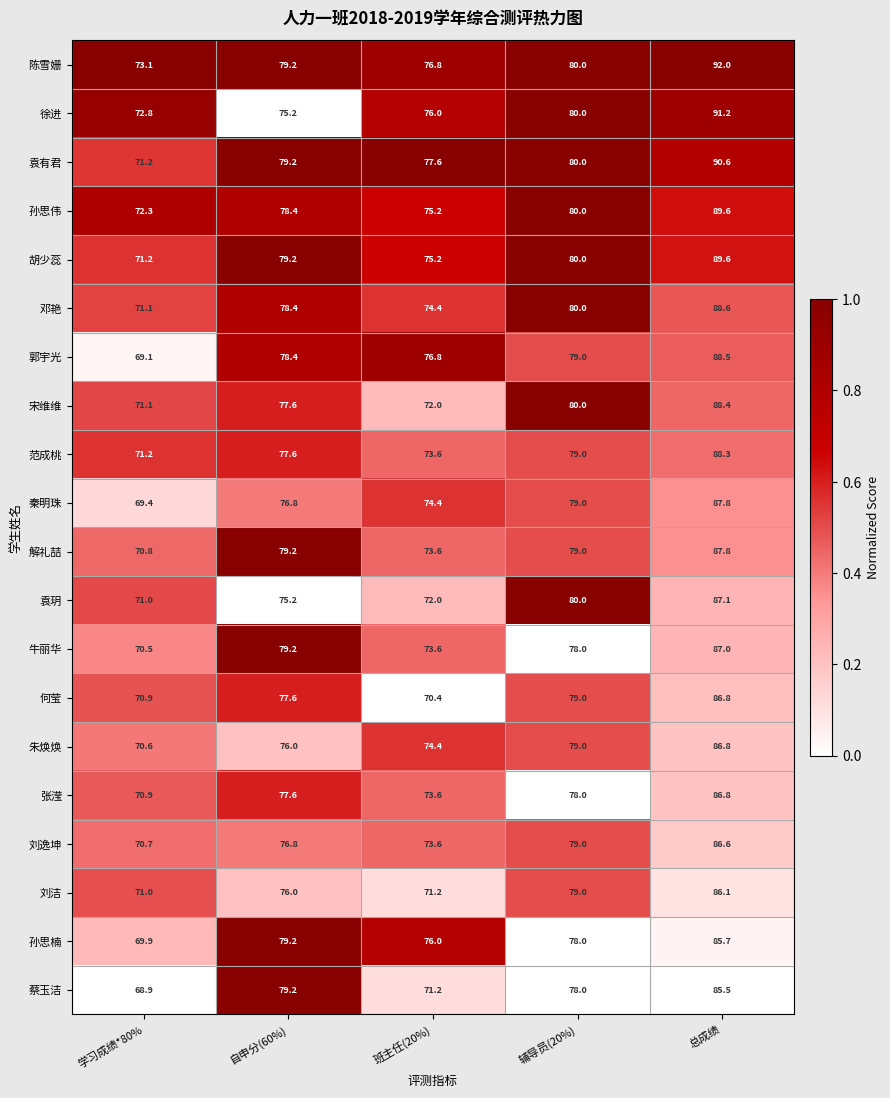

What is the sum of all 胡少蕊 values?

395.2